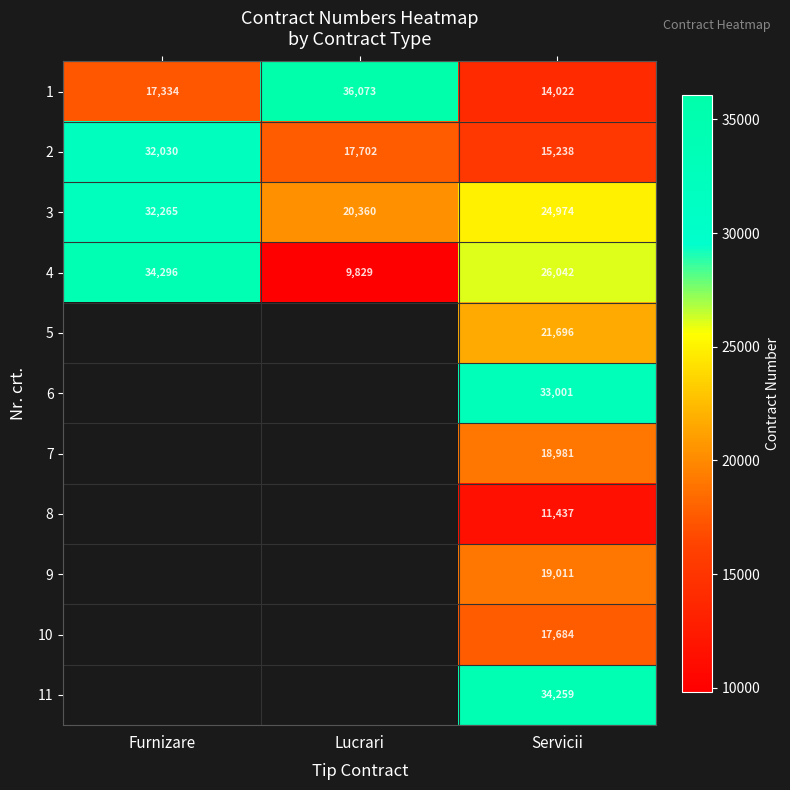

What is the smallest value displayed?

9829.0